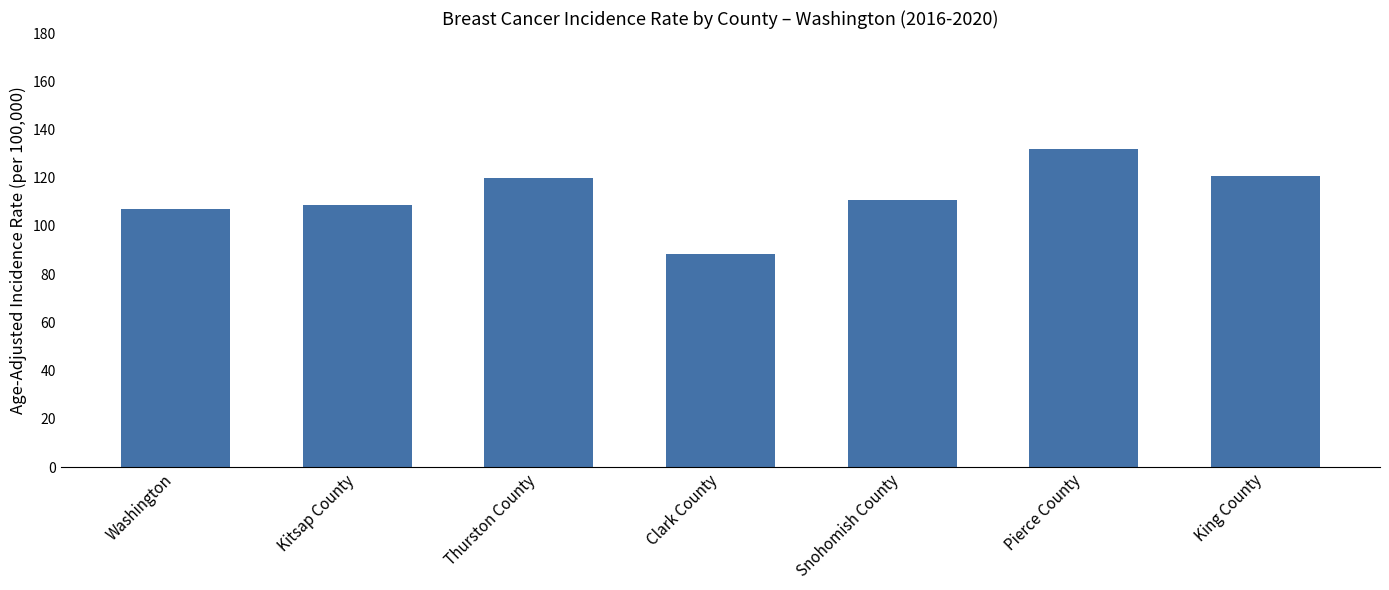

Does the chart contain any negative values?

No